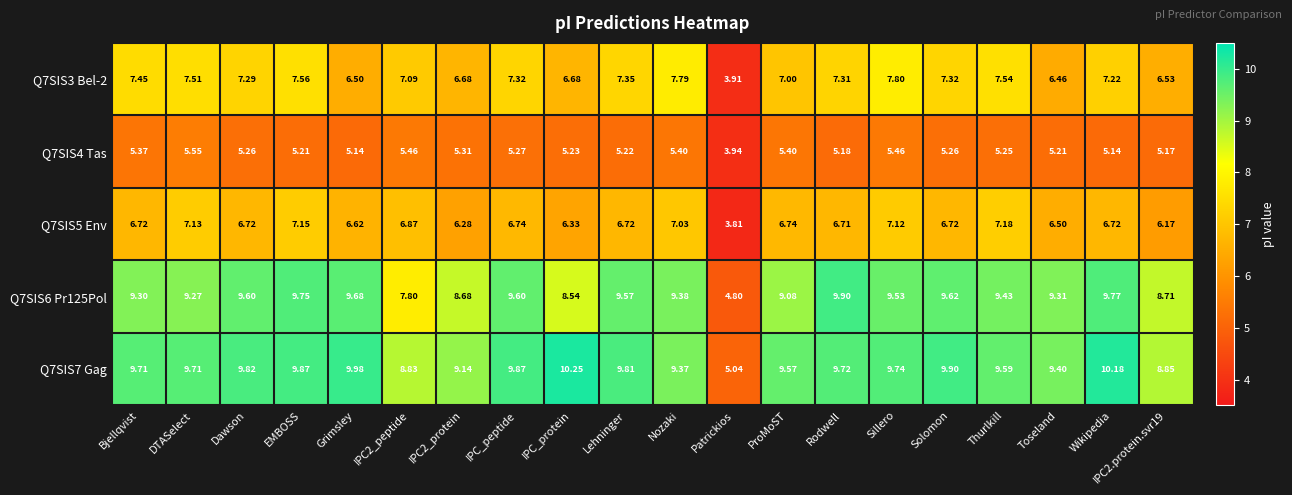

At which category is the sum across all series the highest?

Sillero